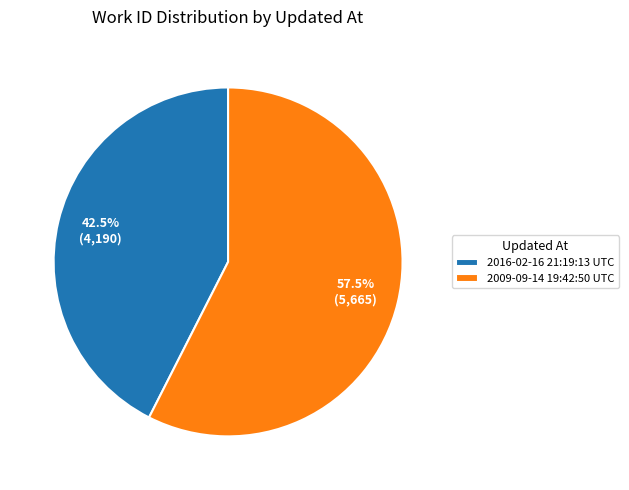

What is the majority slice?

2009-09-14 19:42:50 UTC